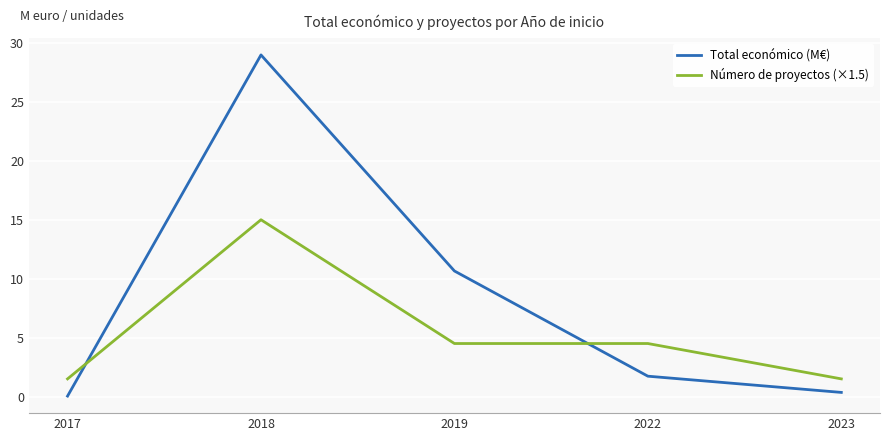

True or false: Total económico (M€) and Número de proyectos (×1.5) intersect in this chart.

True